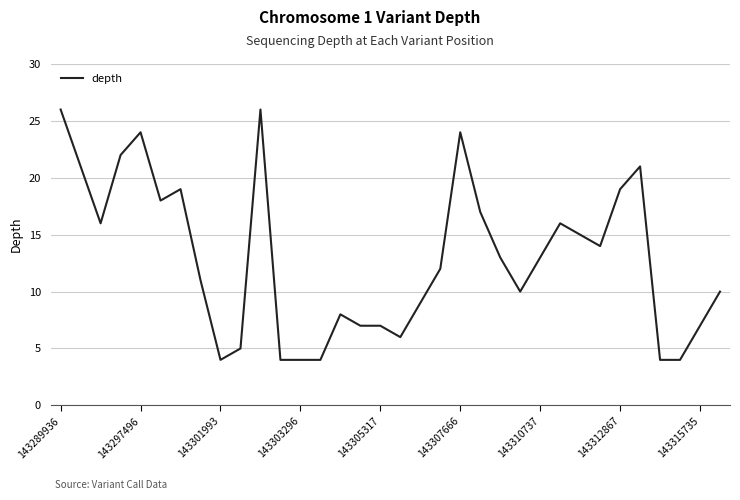

What is the minimum value shown in the chart?

4